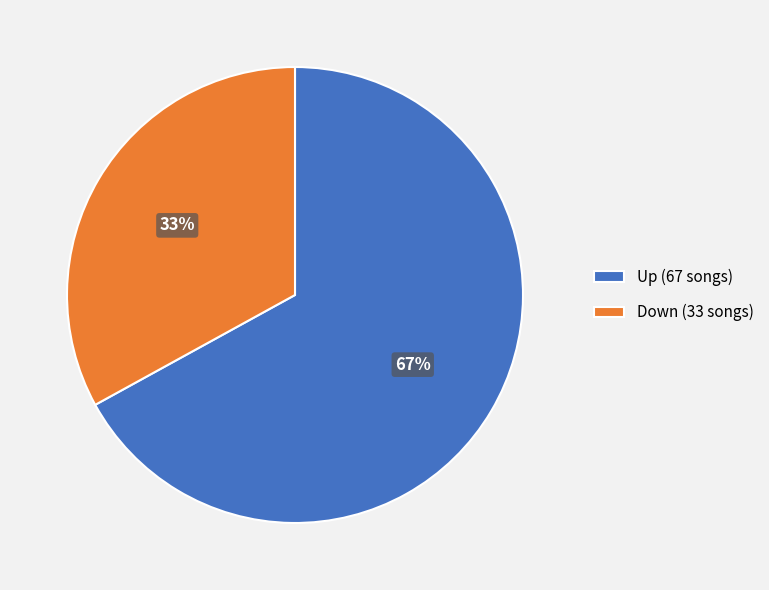

How many slices are in this pie chart?

2